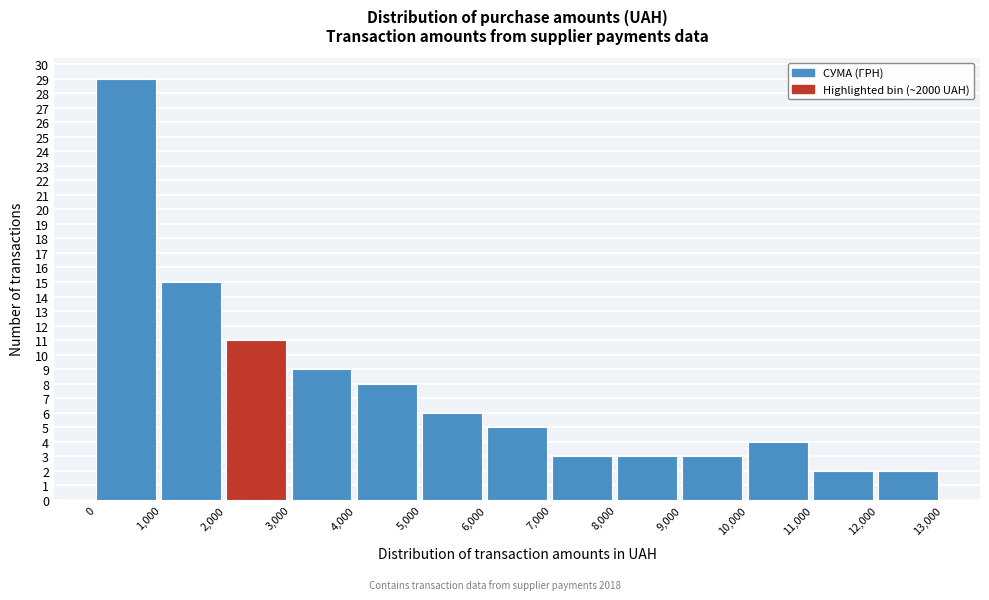

Over which range of the x-axis is the bar tallest?

0 to 1,000